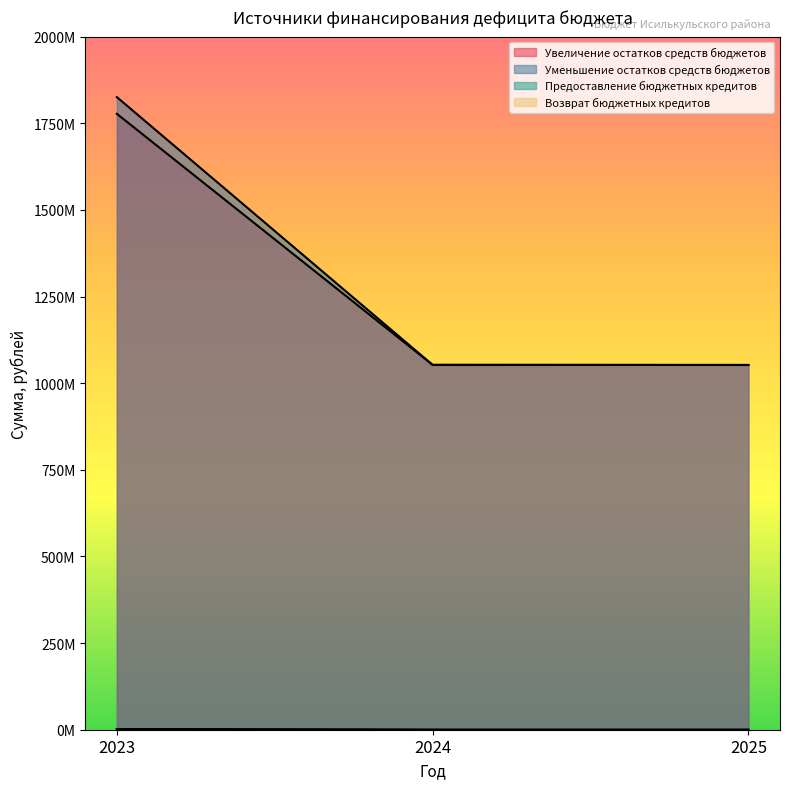

At which category is the sum across all series the highest?

2023